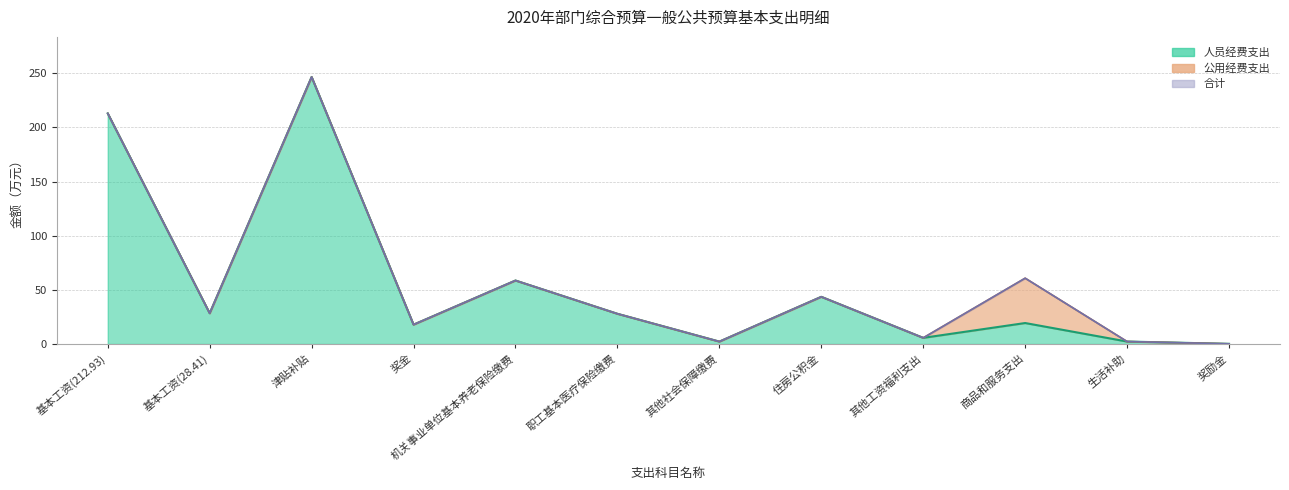

Which series has the largest range (max minus min)?

合计